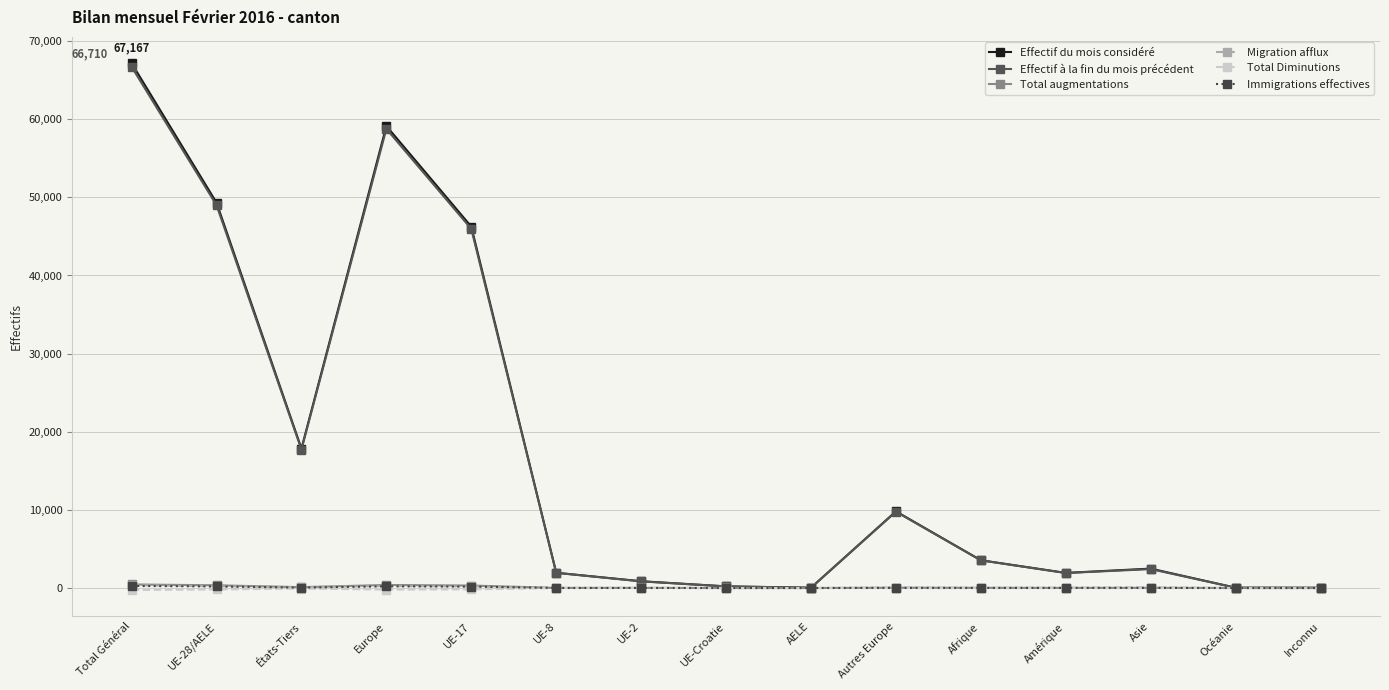

Between UE-17 and UE-Croatie, which series saw the biggest shift?

Effectif du mois considéré